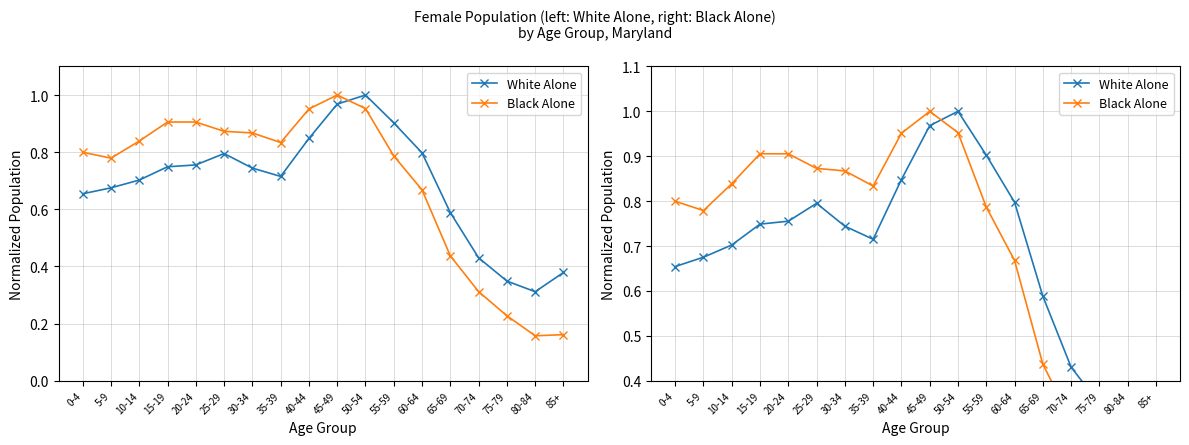

True or false: White Alone and Black Alone cross at least once.

True